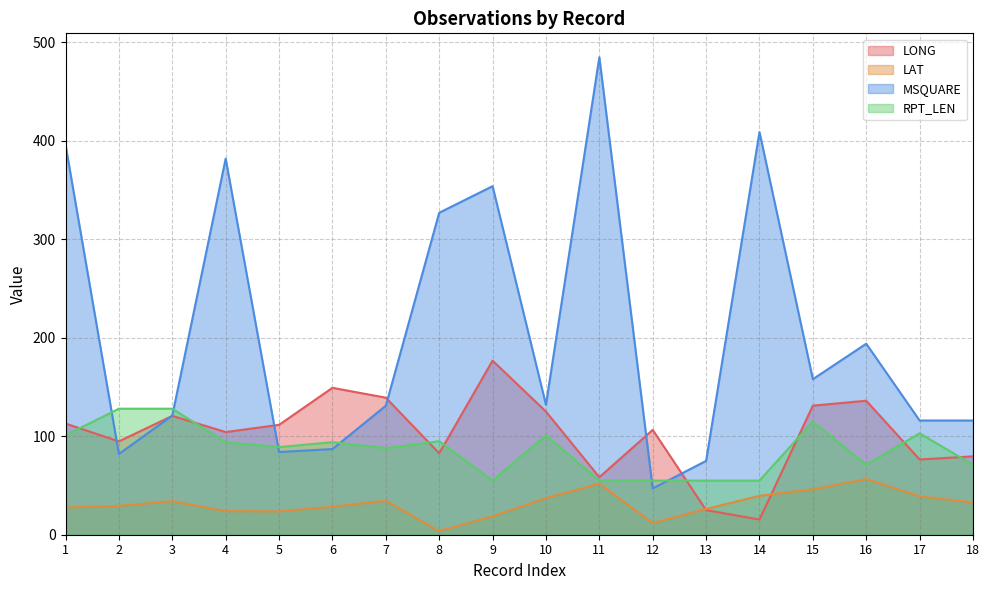

Reading left to right, transcribe all the data shown in this chart.

LONG: 112.9	94.8	120.7	104.3	111.6	149.2	139.2	82.7	176.8	125.1	58.4	106.5	25.0	15.4	131.1	136.1	76.4	79.6
LAT: 27.6	29.3	34.1	24.0	23.7	28.5	34.5	3.6	18.7	37.1	51.9	11.8	26.2	39.5	46.1	56.6	39.0	32.8
MSQUARE: 396.0	82.0	121.0	382.0	84.0	87.0	131.0	327.0	354.0	132.0	485.0	47.0	75.0	409.0	158.0	194.0	116.0	116.0
RPT_LEN: 101.0	128.0	128.0	94.0	89.0	94.0	88.0	95.0	55.0	101.0	55.0	55.0	55.0	55.0	115.0	71.0	103.0	71.0